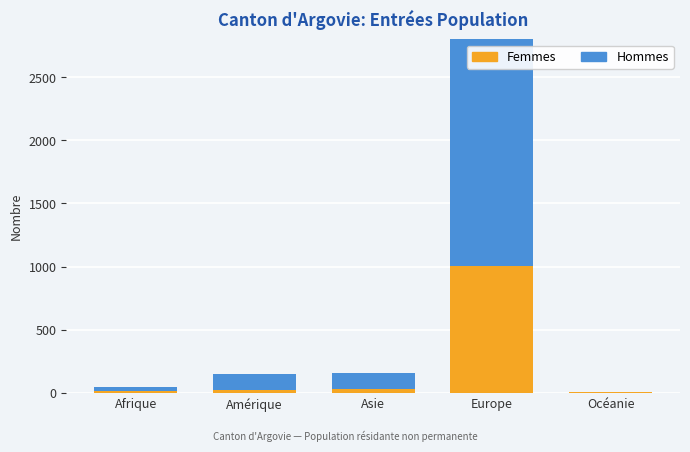

What are all the series names shown in the legend?

Femmes, Hommes